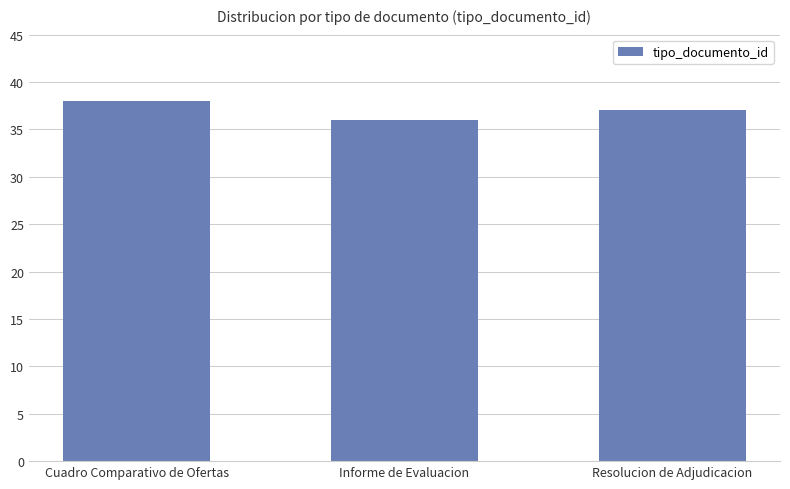

Are the bars grouped side by side (vs. stacked)?

No